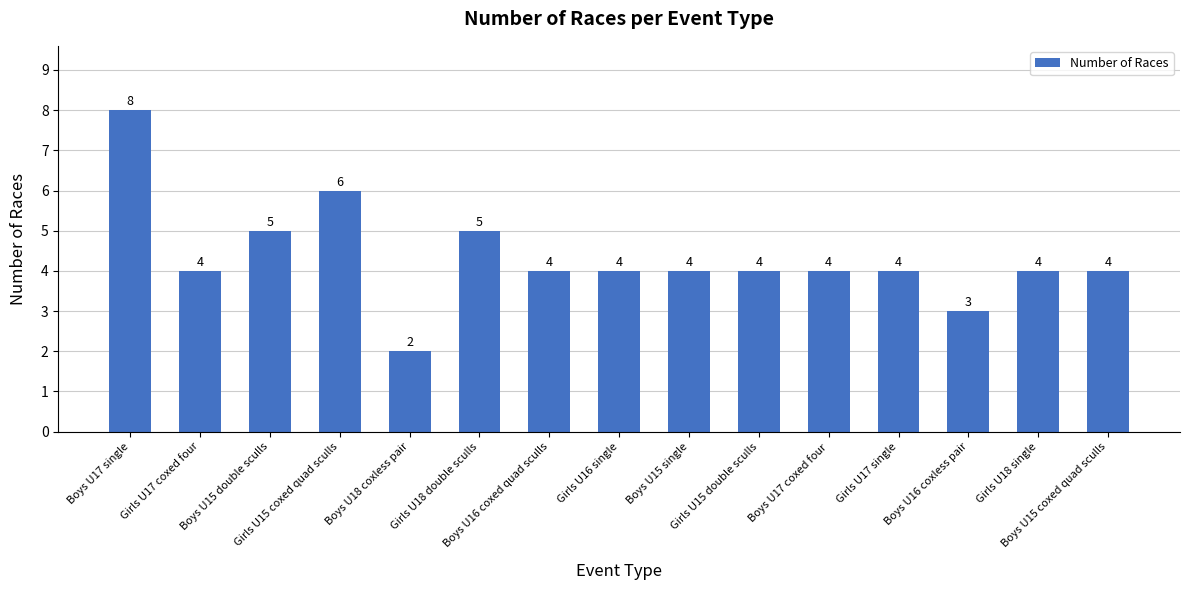

Count the values in the range 4 to 5.

11